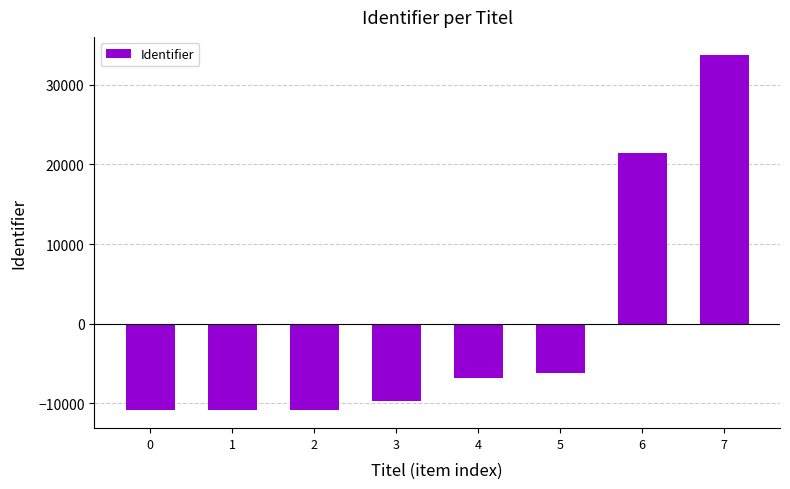

Between 5 and 1, which is larger?

5